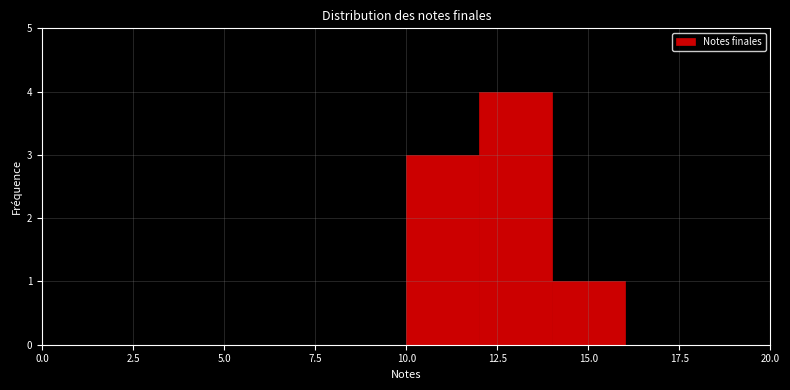

Over which range of the x-axis is the bar tallest?

12 to 14